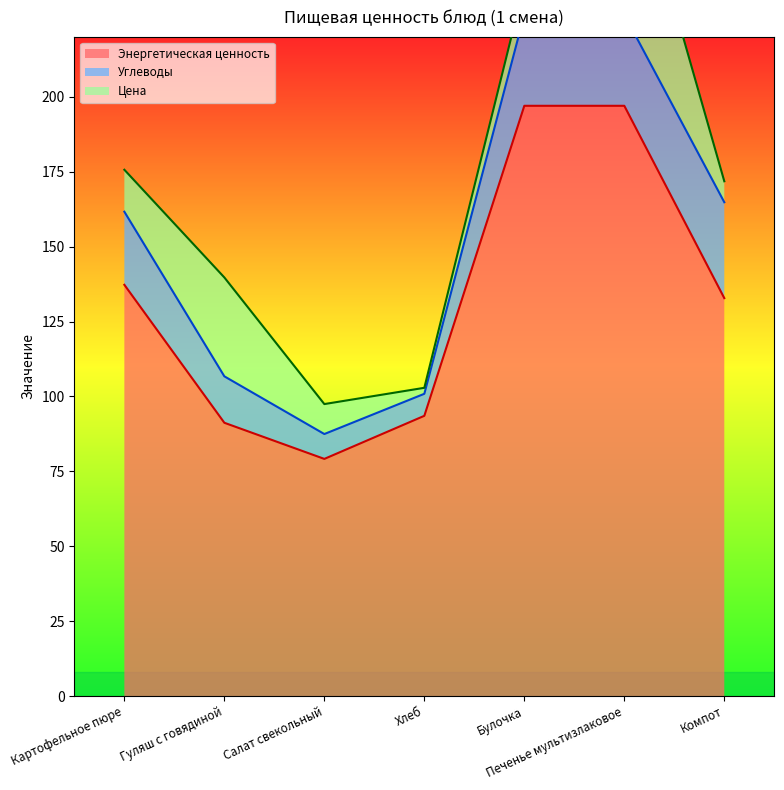

How many interior local valleys does the Углеводы series have?

1